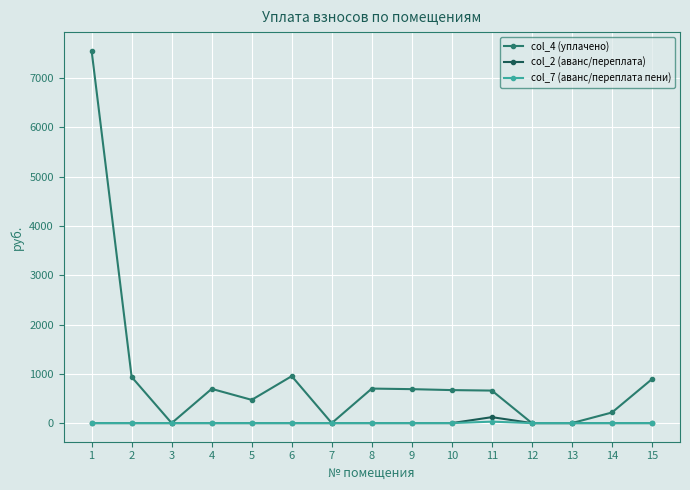

What is the maximum value shown in the chart?

7556.2